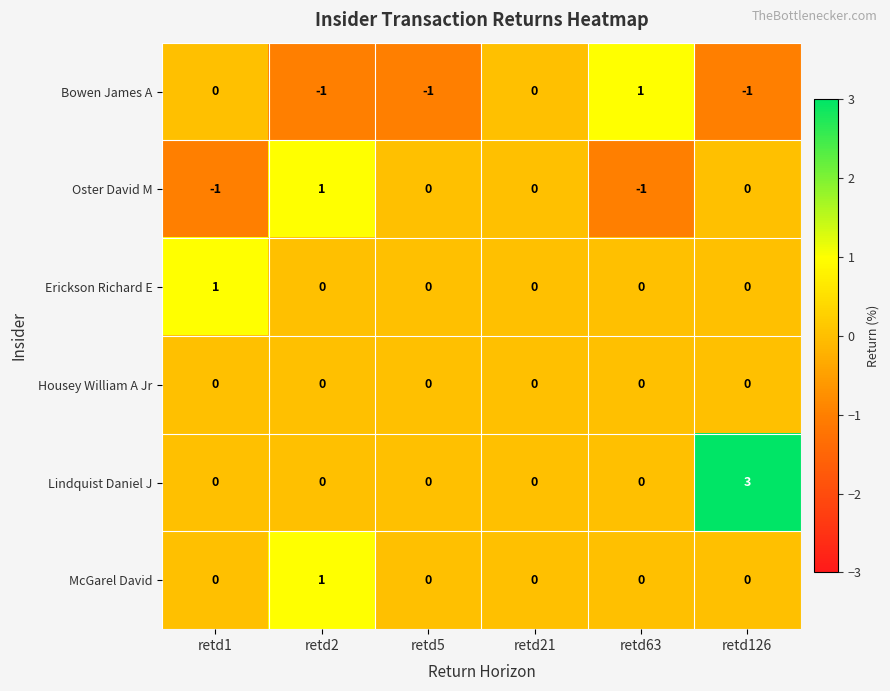

Which series has the widest spread of values?

Lindquist Daniel J